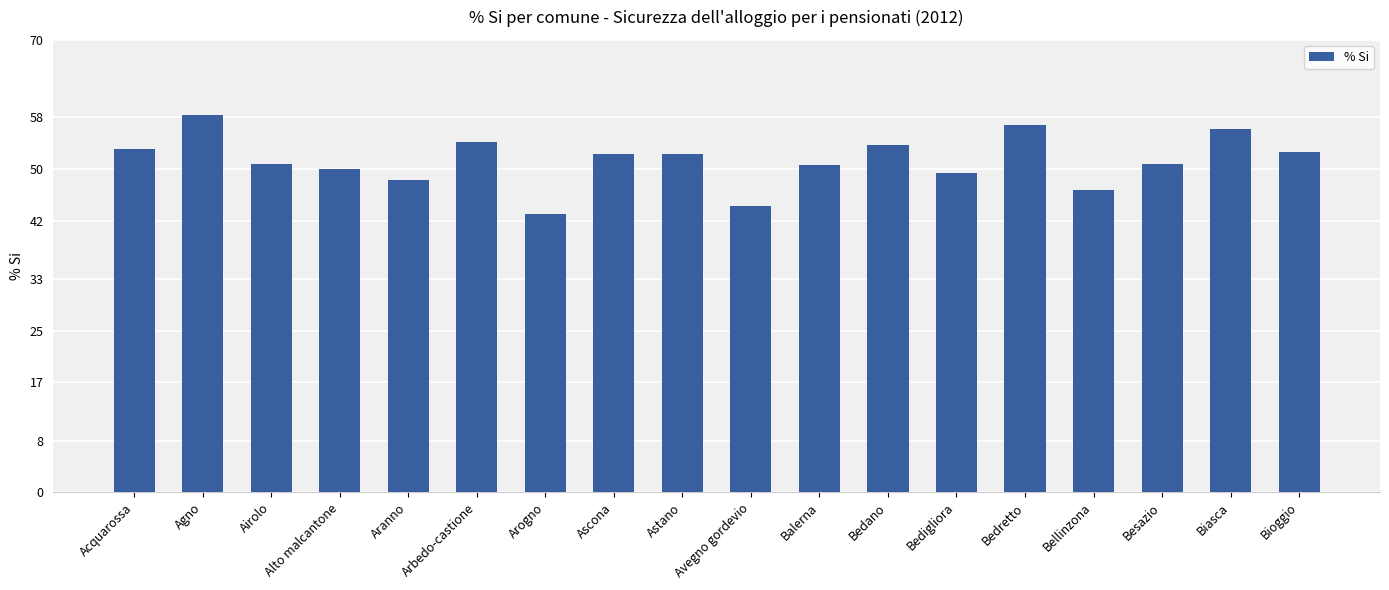

How many series are shown in this chart?

1